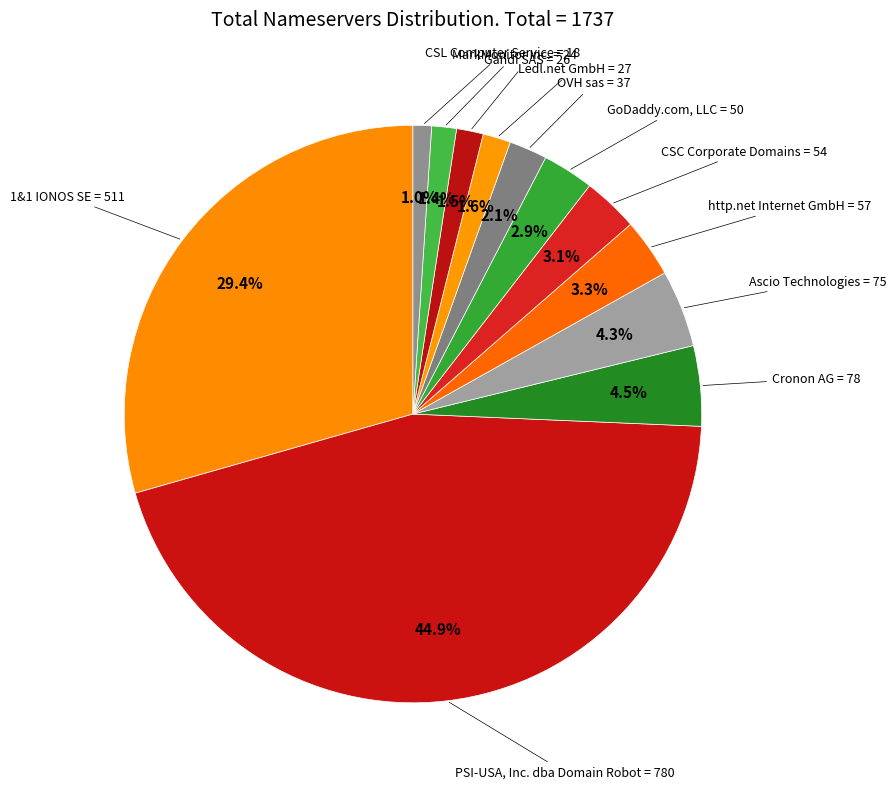

Is CSC Corporate Domains the majority of the pie?

No